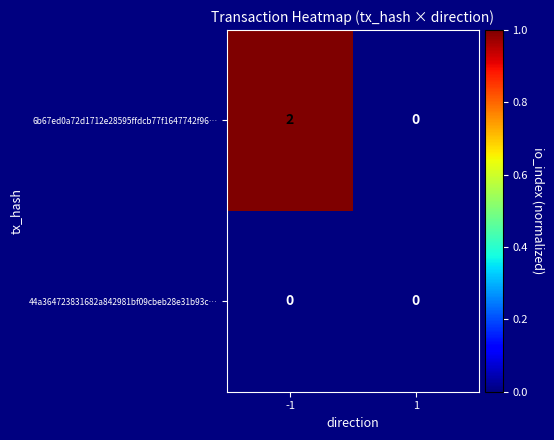

Reading right to left, extract all data points from this chart.

6b67ed0a72d1712e28595ffdcb77f1647742f96…: 0	2
44a364723831682a842981bf09cbeb28e31b93c…: 0	0